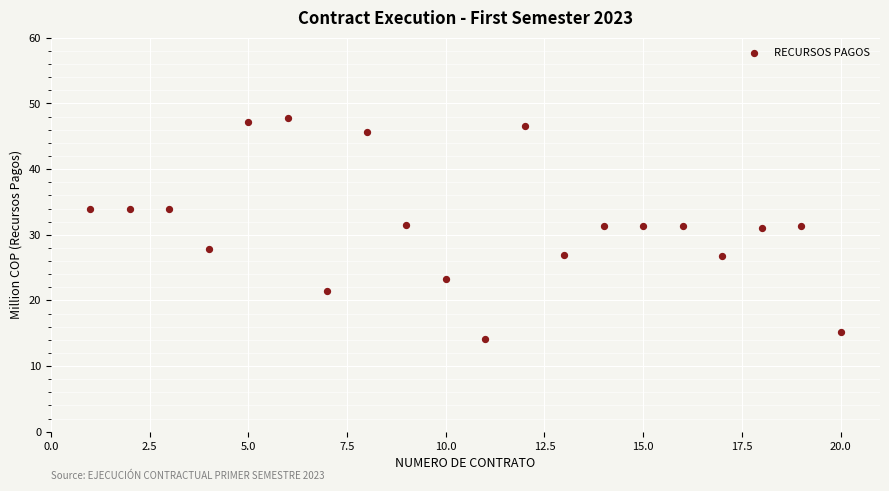

What is the range of X values (max minus min)?

19.0